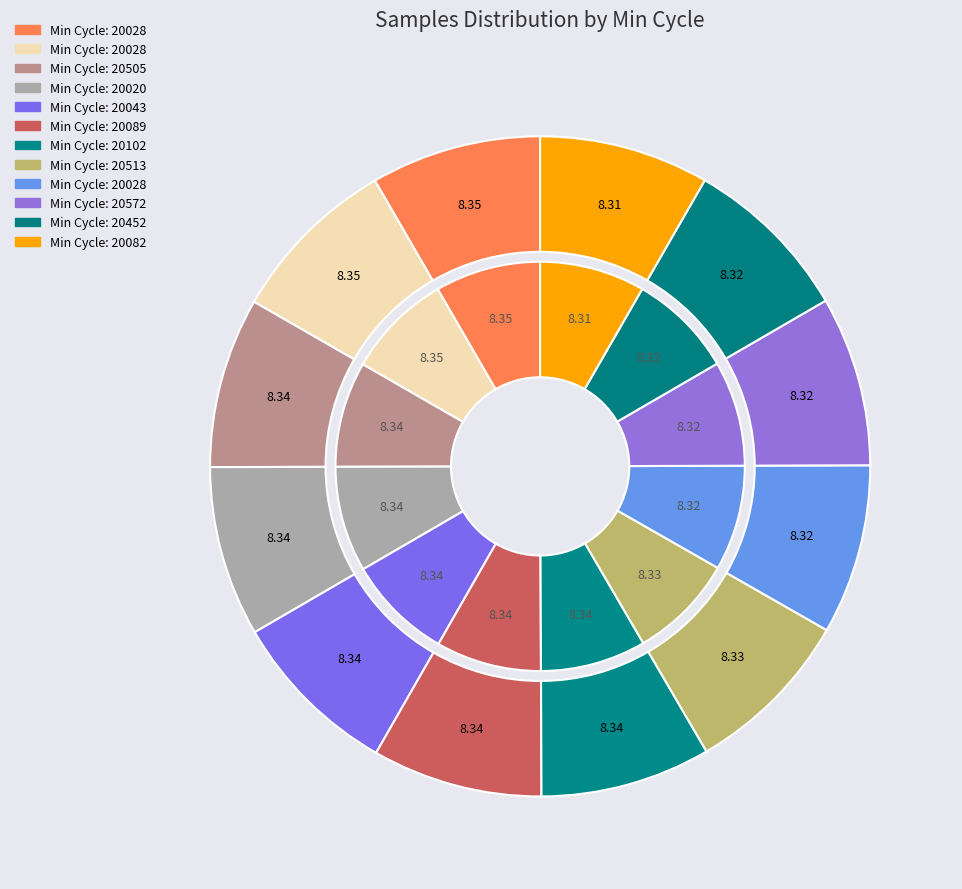

What percentage is the 20572 slice, to the nearest percent?

8%